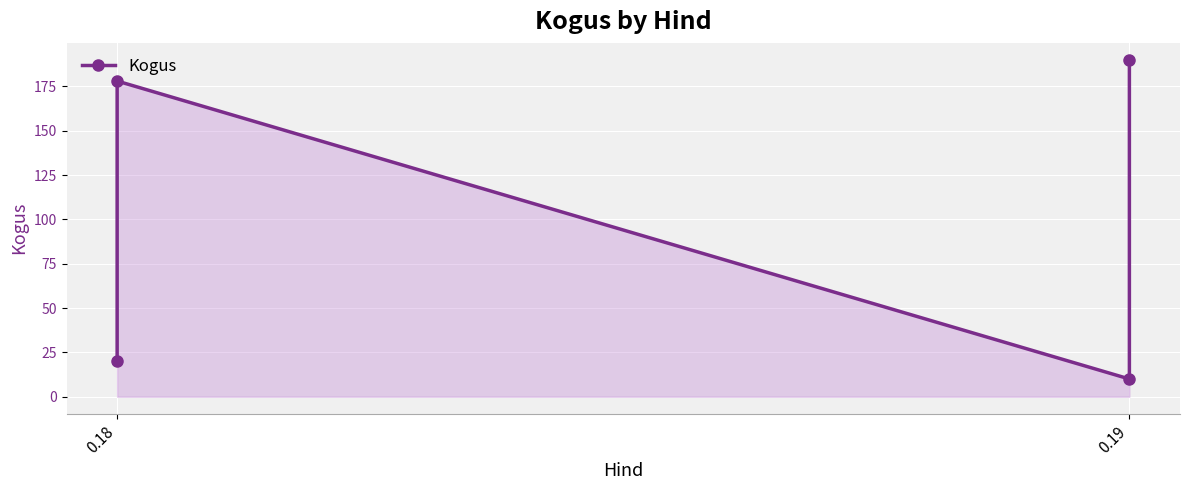

True or false: the data has more than 1 interior local peaks.

False